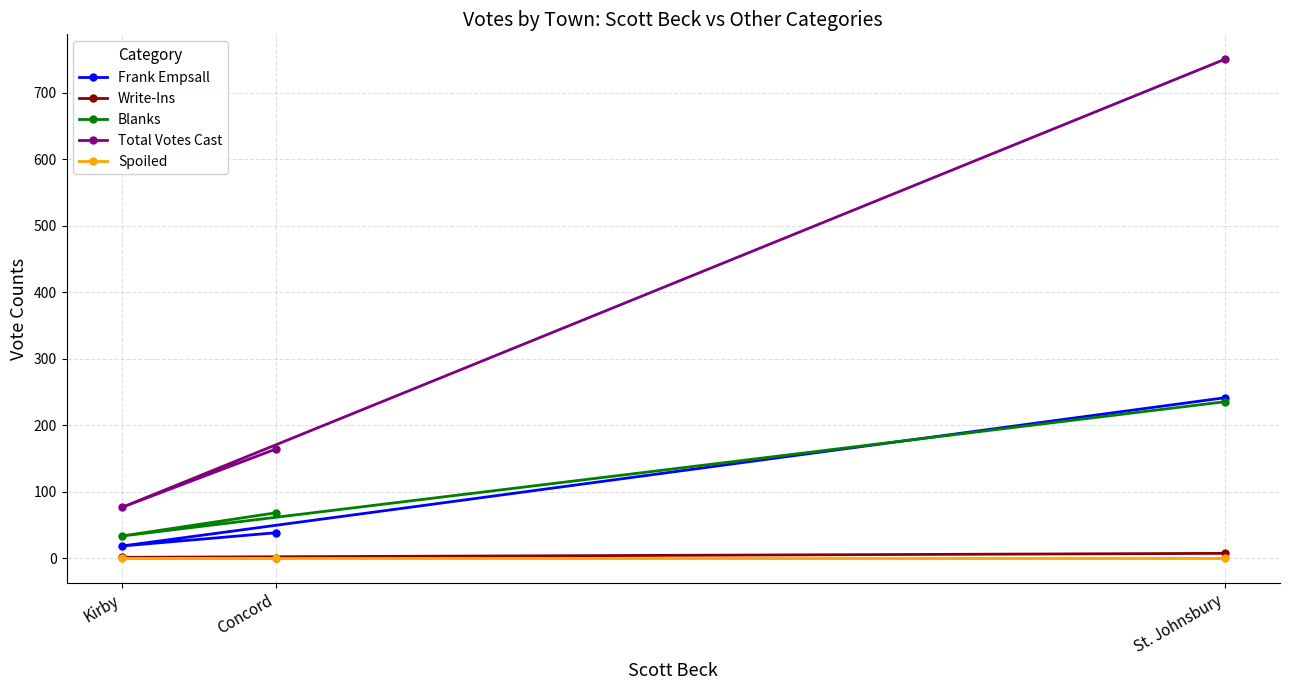

How many Write-Ins values are between 0 and 7?

3